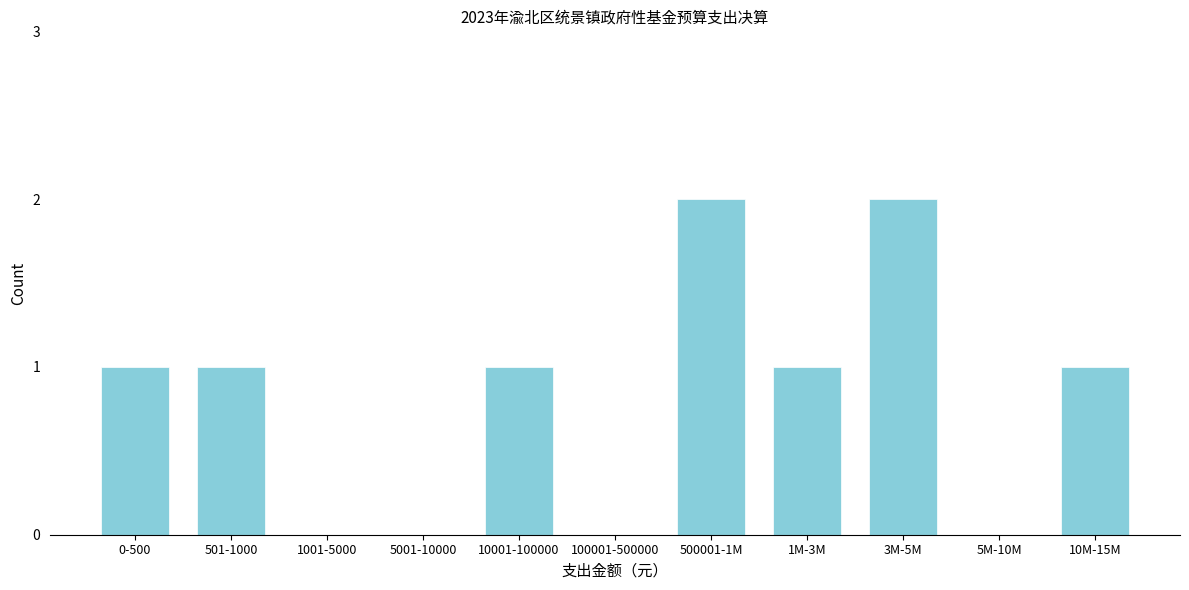

Reading left to right, what are all the values shown in this chart?

0-500=1	501-1000=1	1001-5000=0	5001-10000=0	10001-100000=1	100001-500000=0	500001-1M=2	1M-3M=1	3M-5M=2	5M-10M=0	10M-15M=1